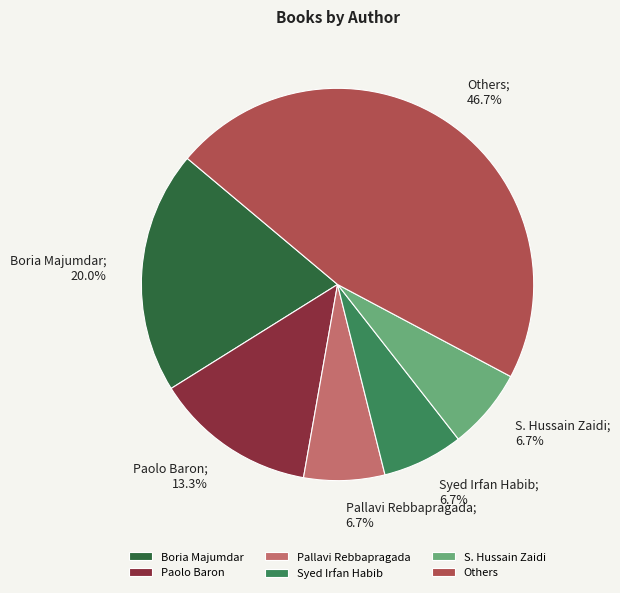

Do Others and Boria Majumdar together represent more than half of the pie?

Yes